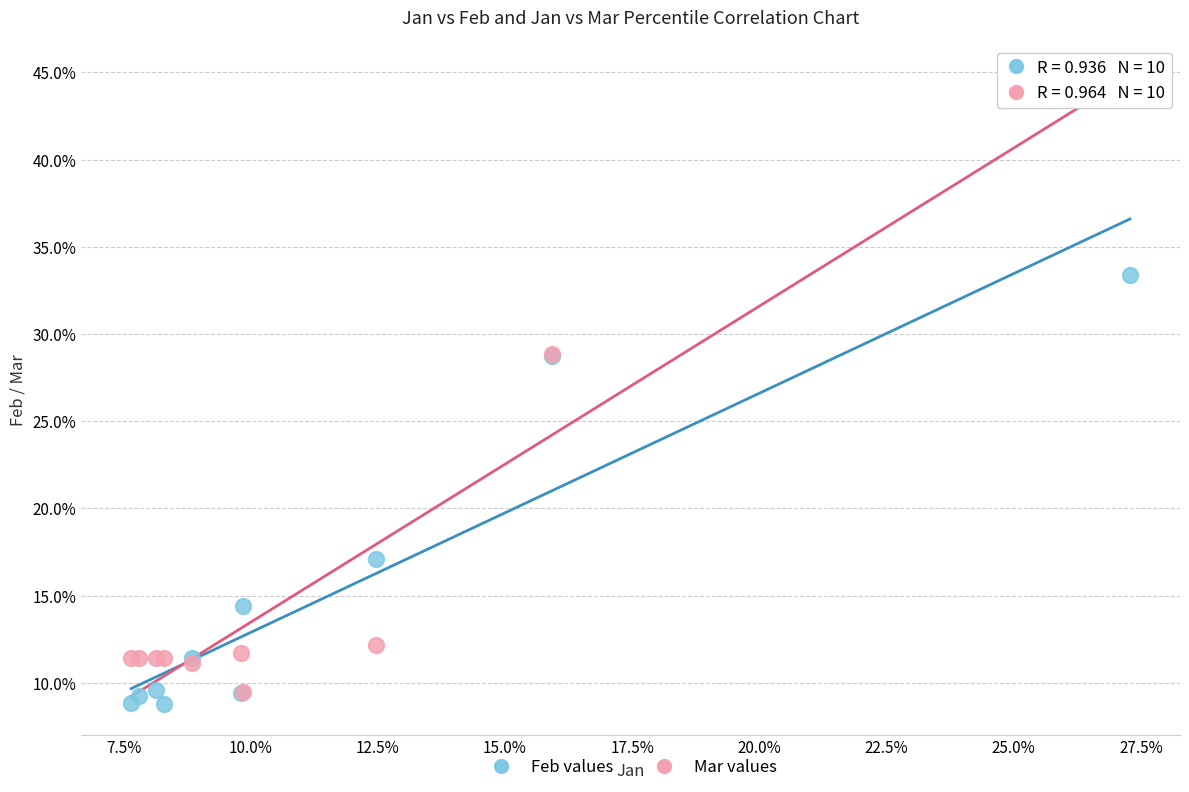

Which series reaches the maximum Y coordinate?

Mar values